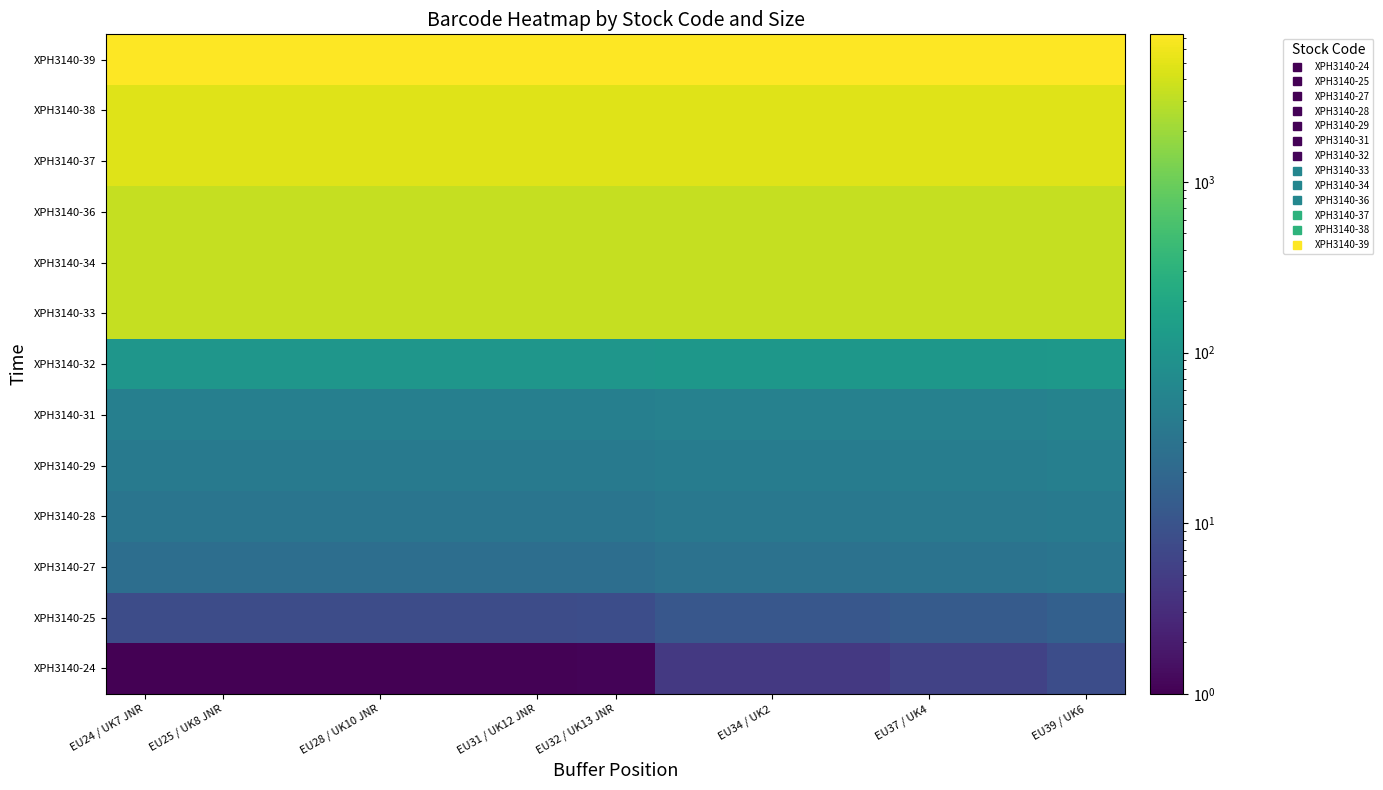

Which series has the largest total across all categories?

XPH3140-39